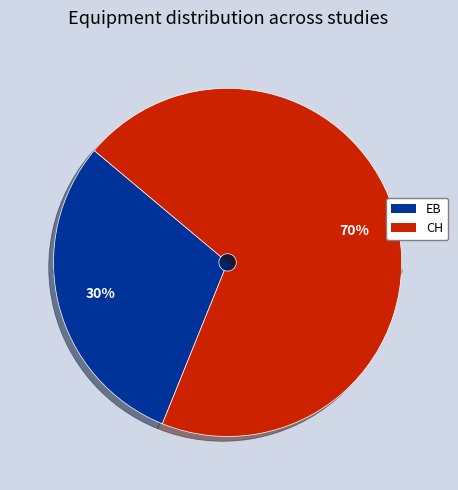

To the nearest percent, what is the difference between the largest and smallest slice percentages?

40%